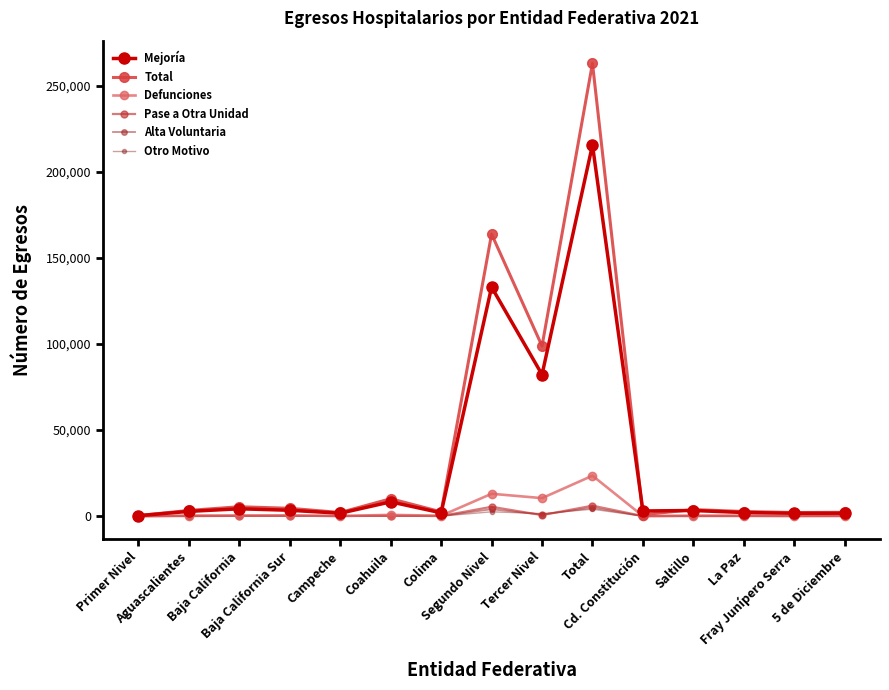

True or false: Alta Voluntaria and Total intersect in this chart.

False